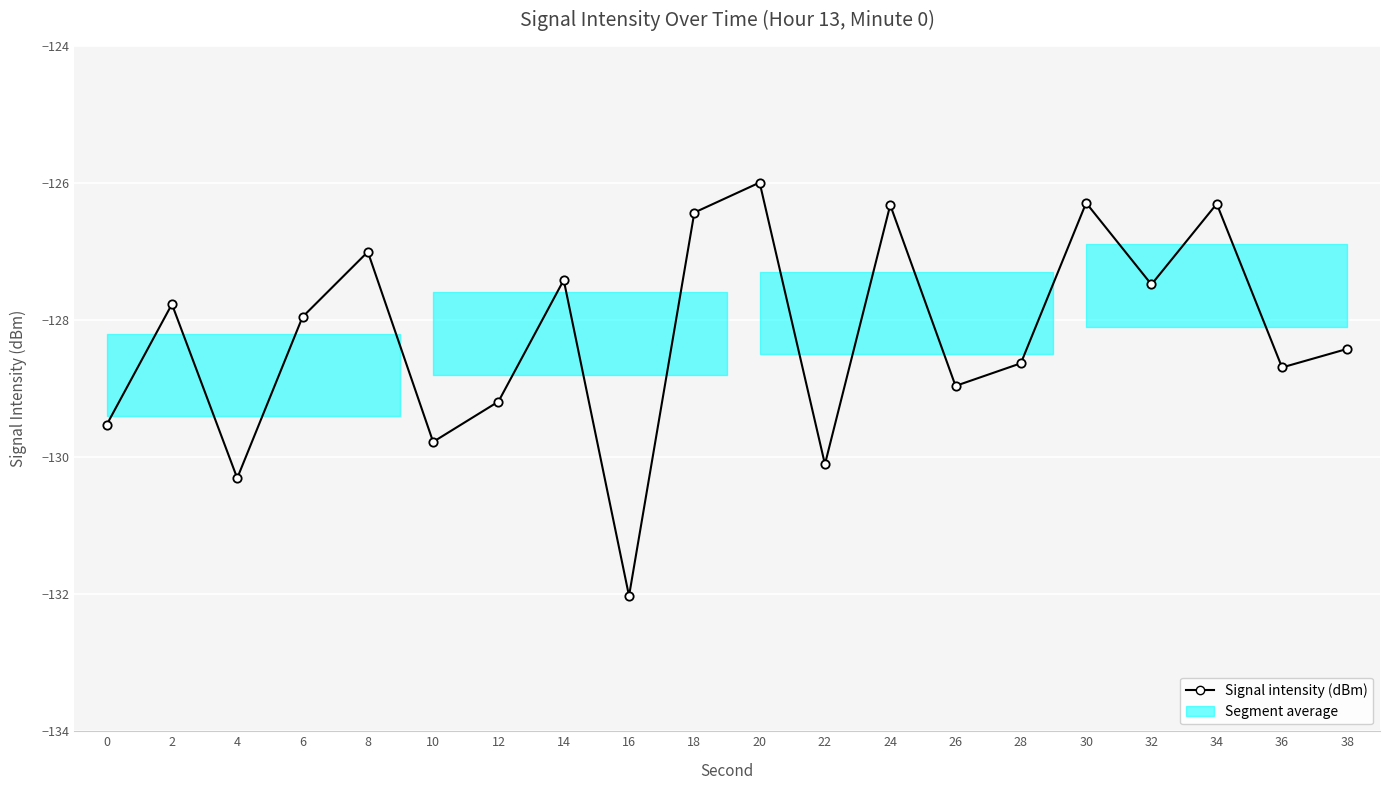

How many interior local valleys (lower than both neighbors) does the data have?

7